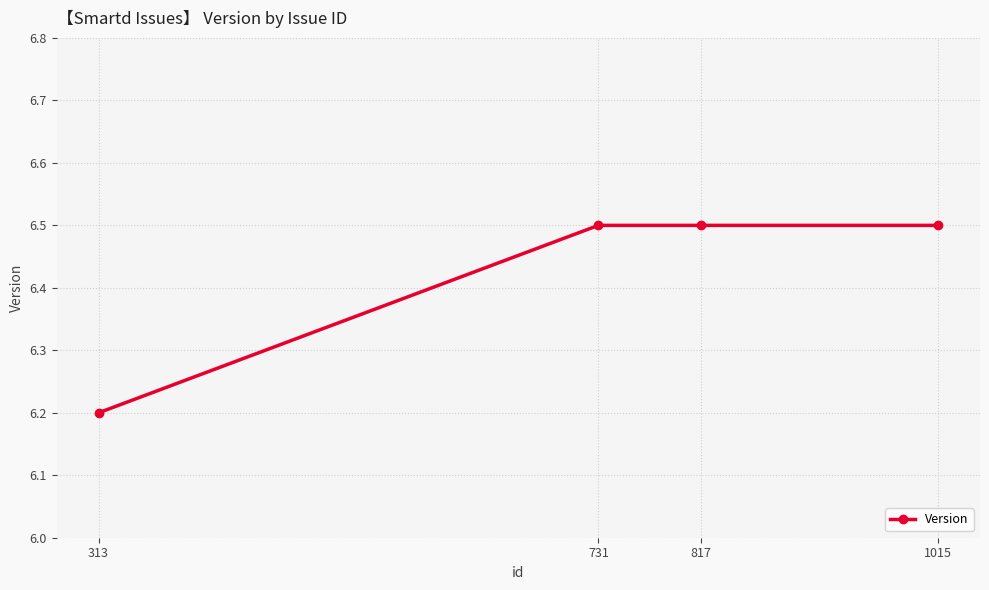

What is the change in value from 731 to 313?

-0.3